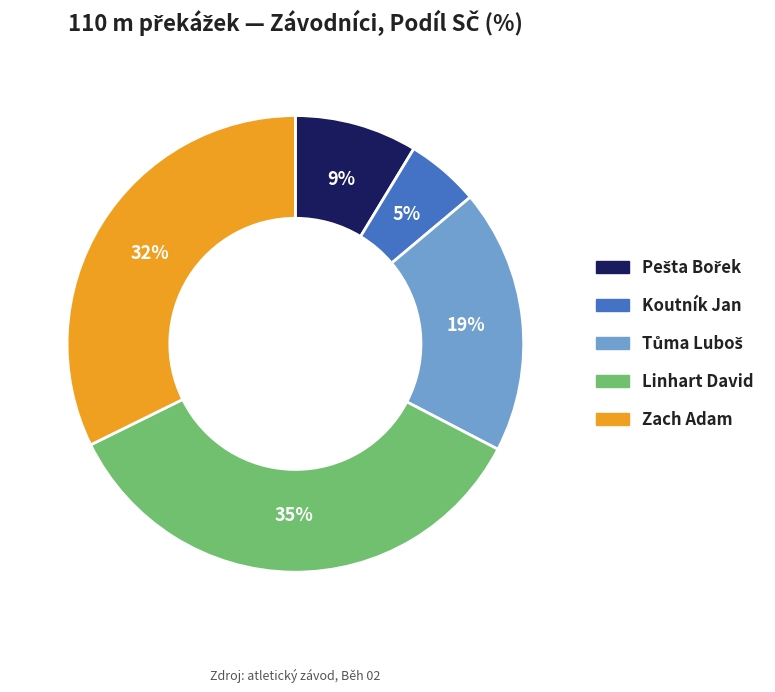

How many segments does this pie chart have?

5